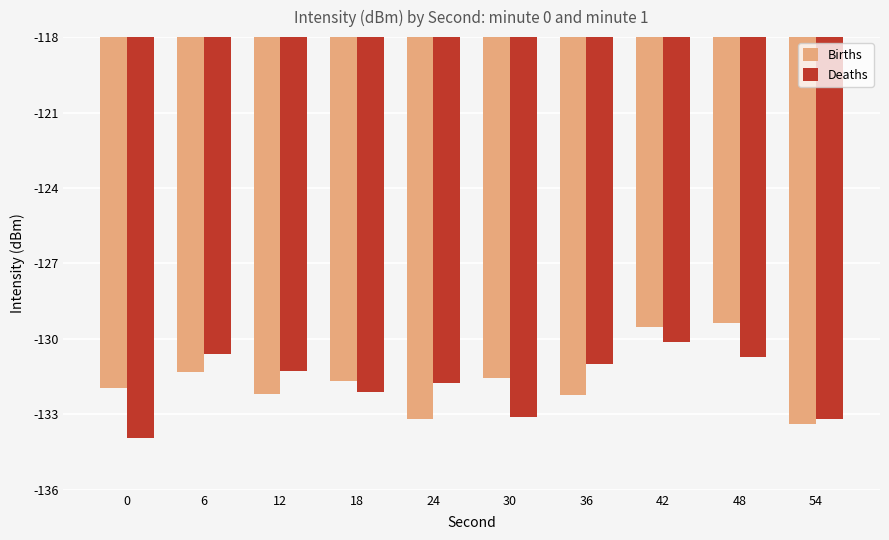

What are all the series names shown in the legend?

Births, Deaths